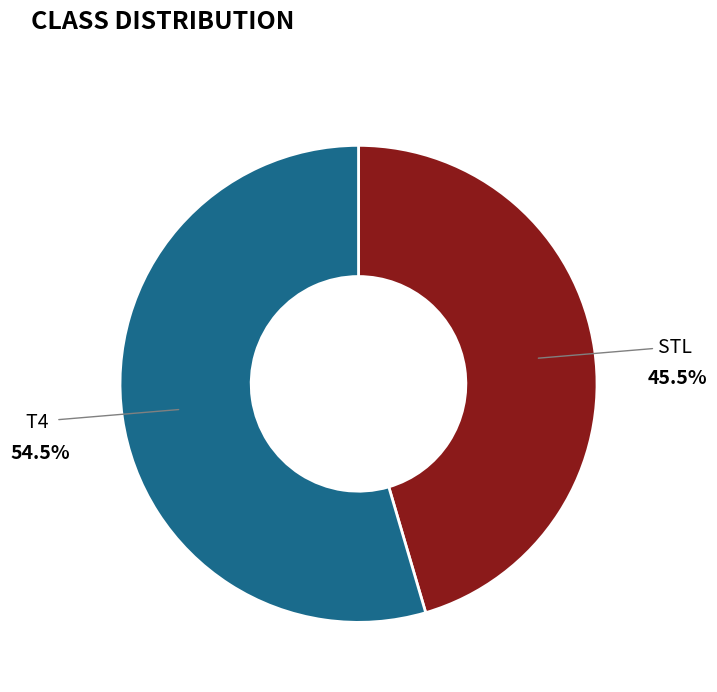

To the nearest percent, what is the combined percentage of STL and T4?

100%